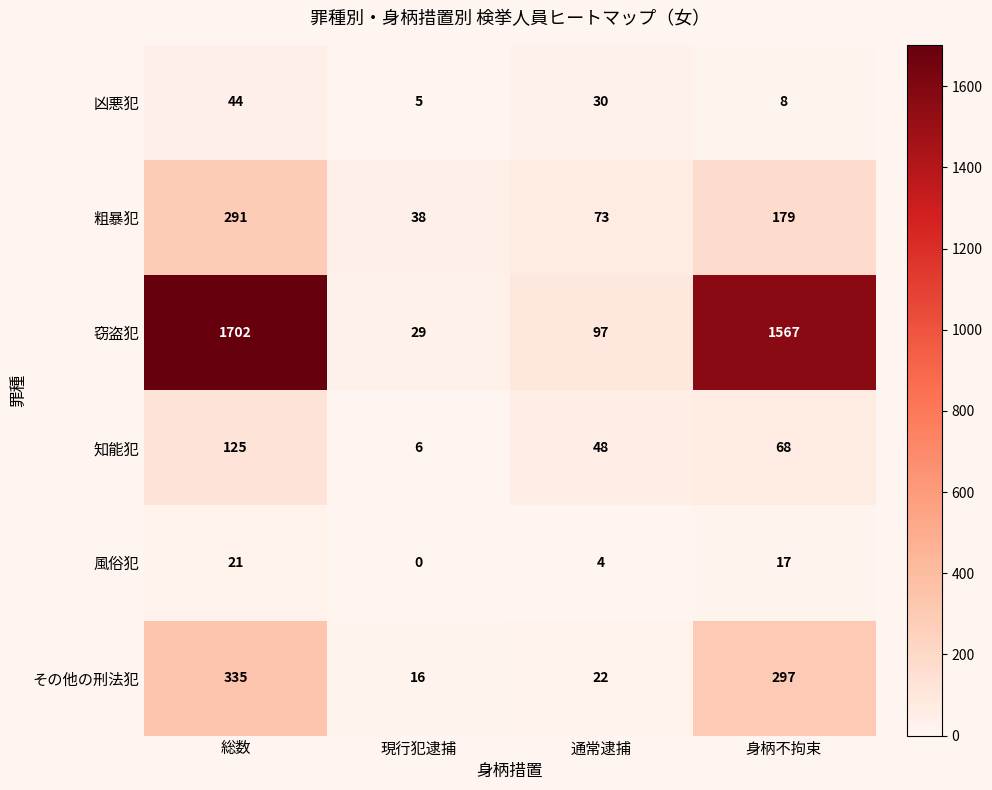

Which series has the largest range (max minus min)?

窃盗犯